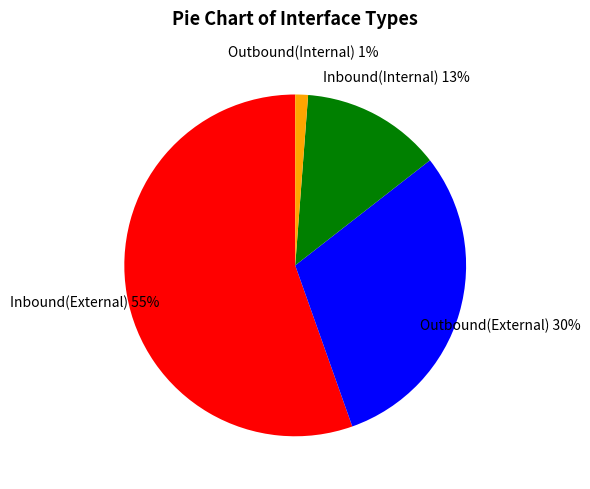

How many segments does this pie chart have?

4